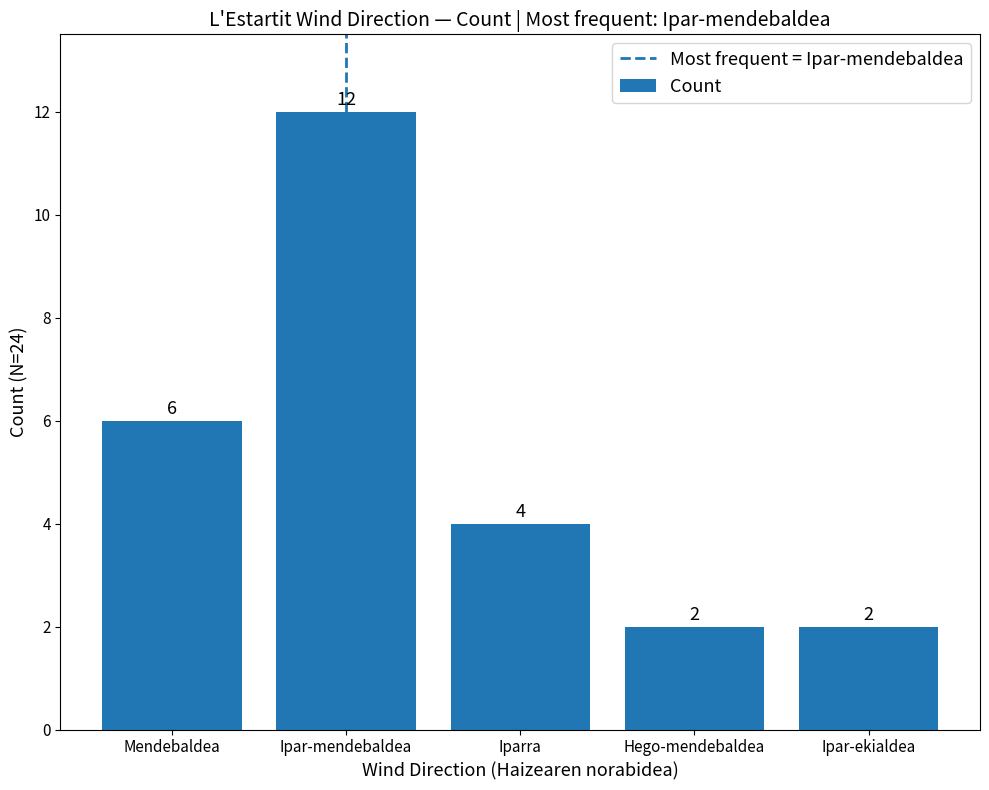

What is the greatest value displayed?

12